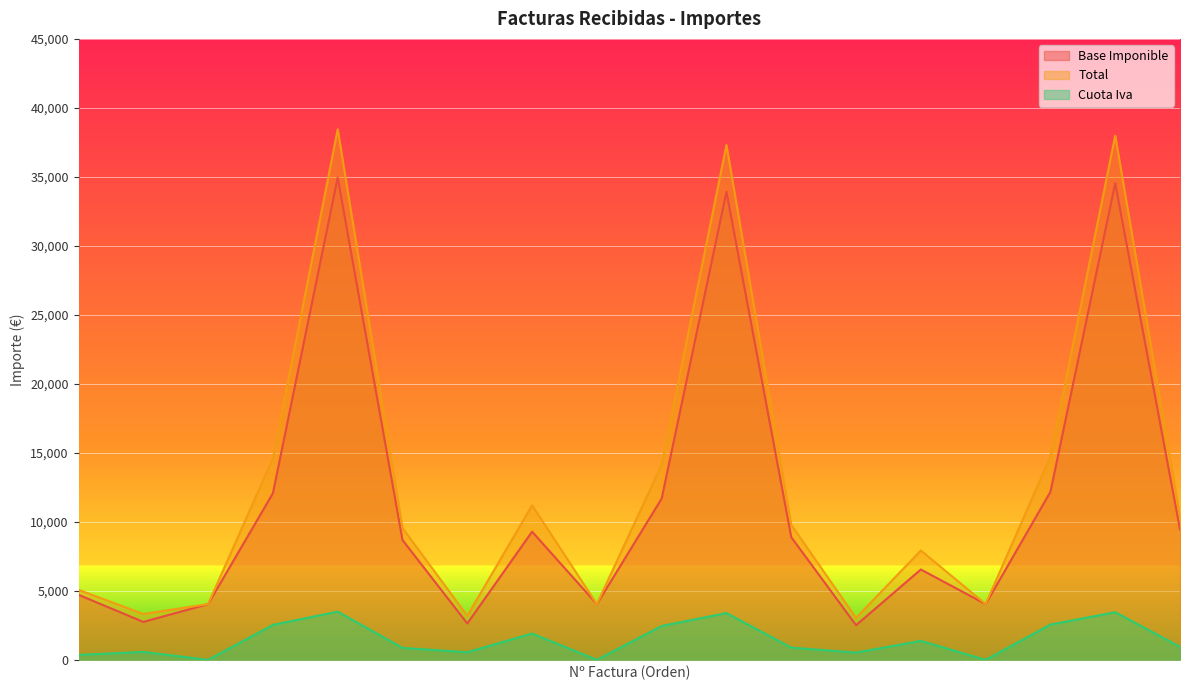

Is it true that Base Imponible equals 2513.4 at 95323215?

True